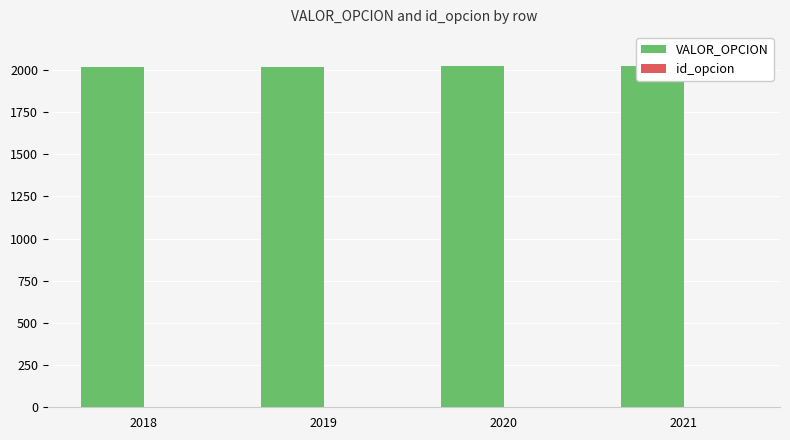

What is the difference between the maximum and second lowest values in the id_opcion series?

2